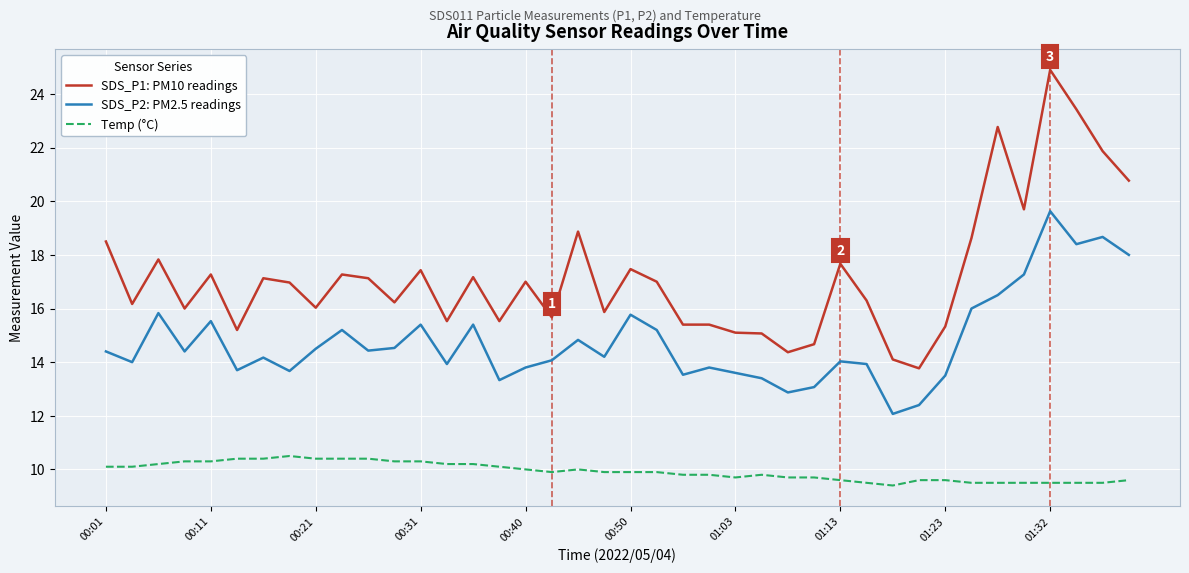

True or false: SDS_P2: PM2.5 readings and Temp (°C) intersect in this chart.

False